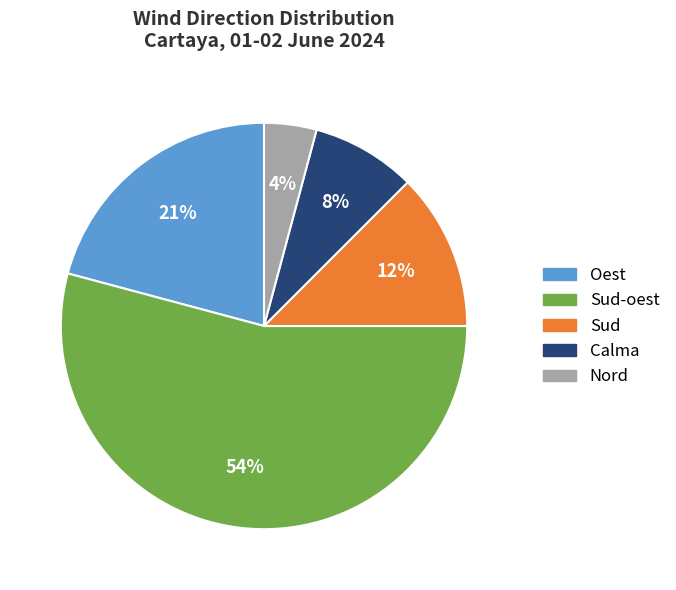

Does any single category account for the majority?

Yes